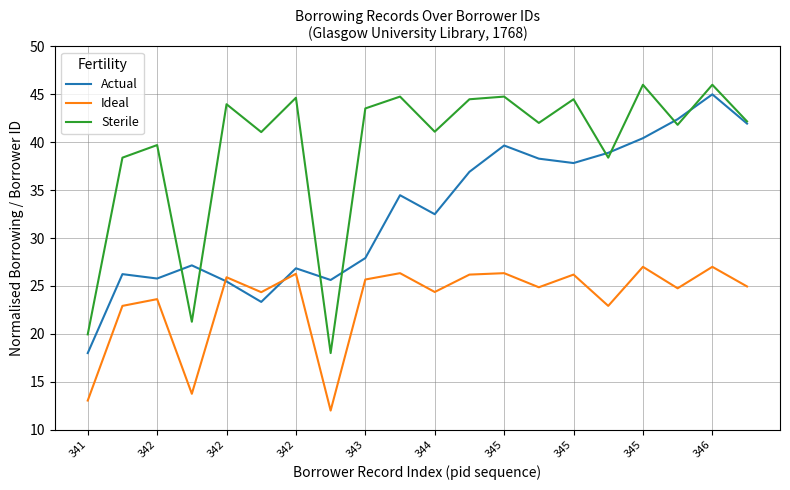

True or false: Sterile has more than 0 interior local peaks.

True